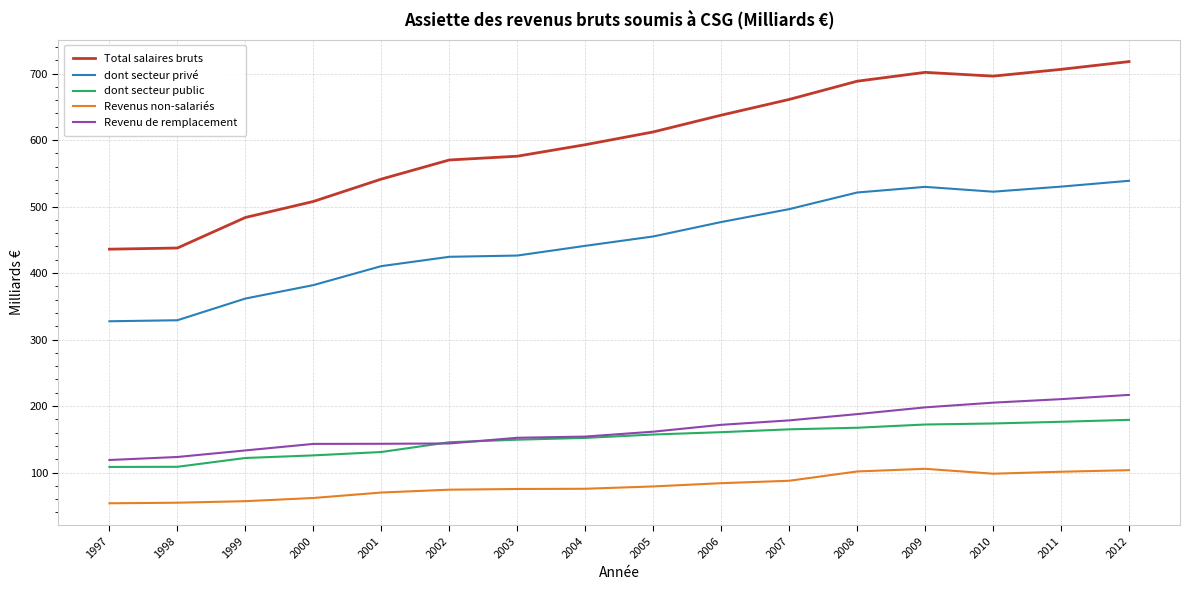

What is the minimum value for Total salaires bruts?

435.9